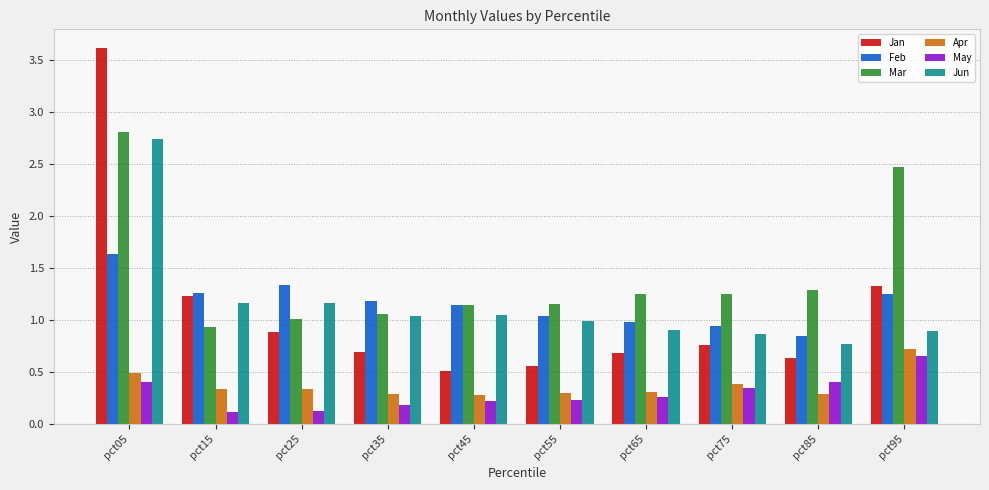

Which category has the highest value across all series?

pct05